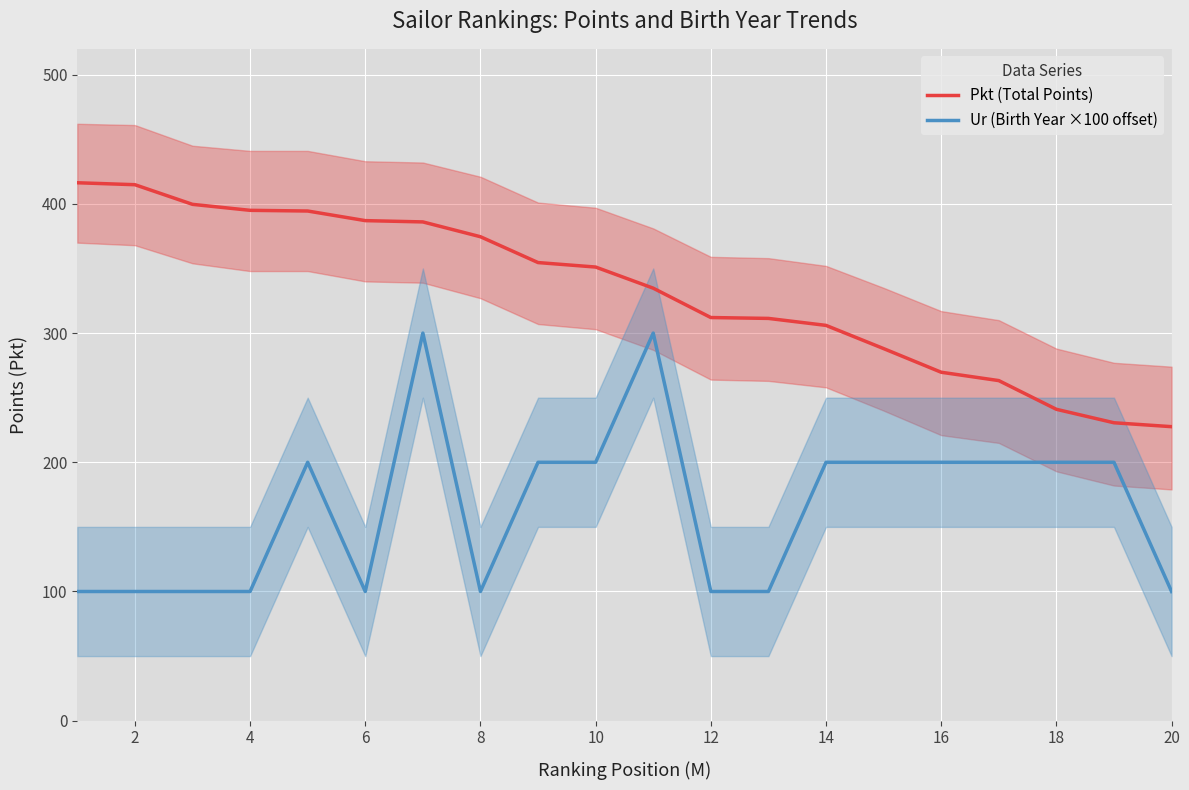

The Ur (Birth Year ×100 offset) series shows 66.9 at 12. True or false?

False